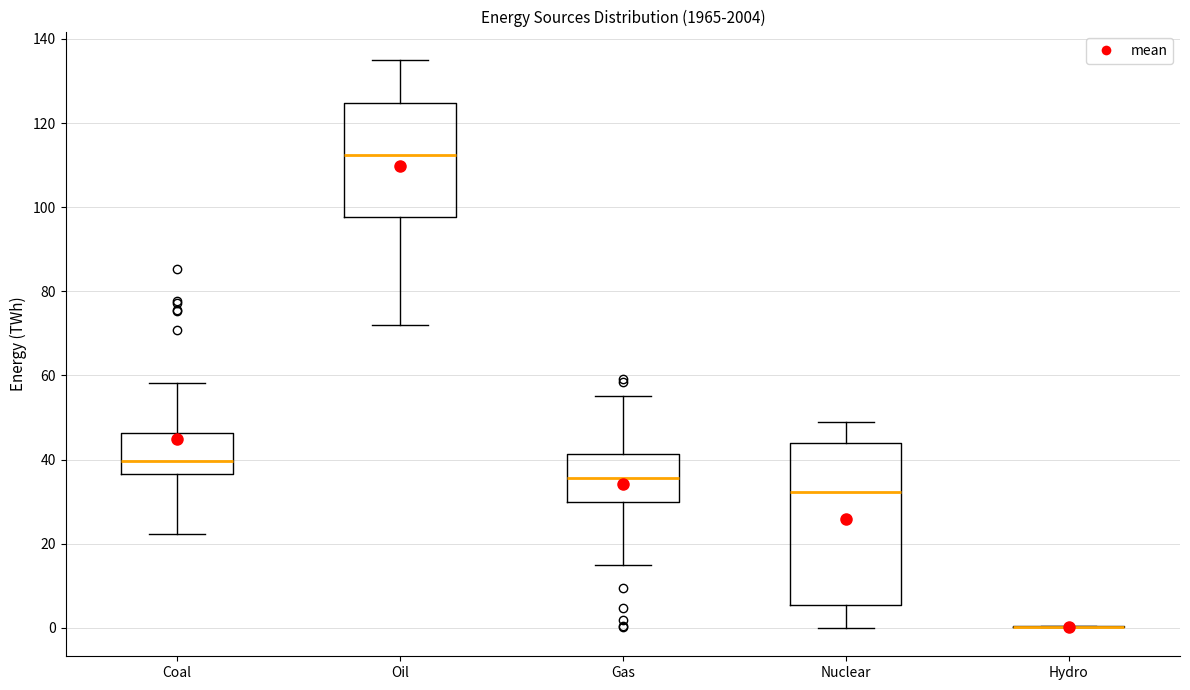

Where does the median line of the box for Oil sit on the y-axis? The values are not printed on the chart, so give them approximately, as read against the axis.

112